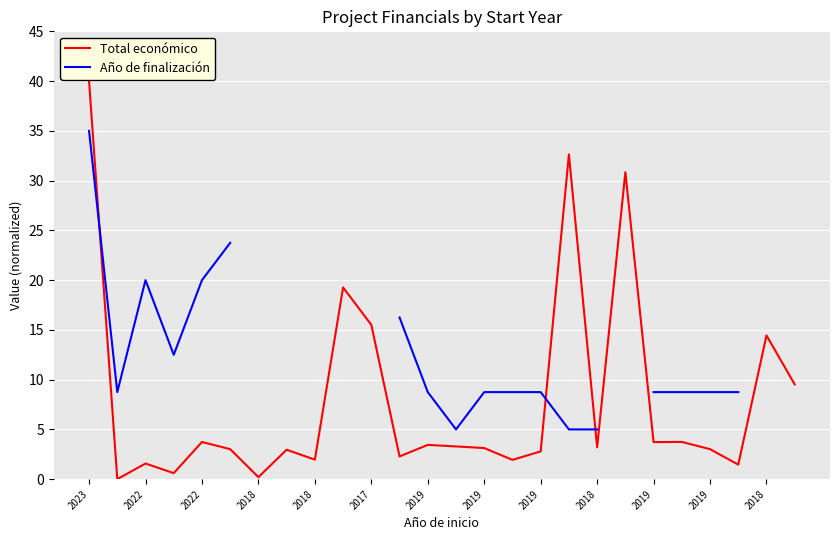

Is the value of Año de finalización at 2019 greater than the value of Total económico at 16?

No